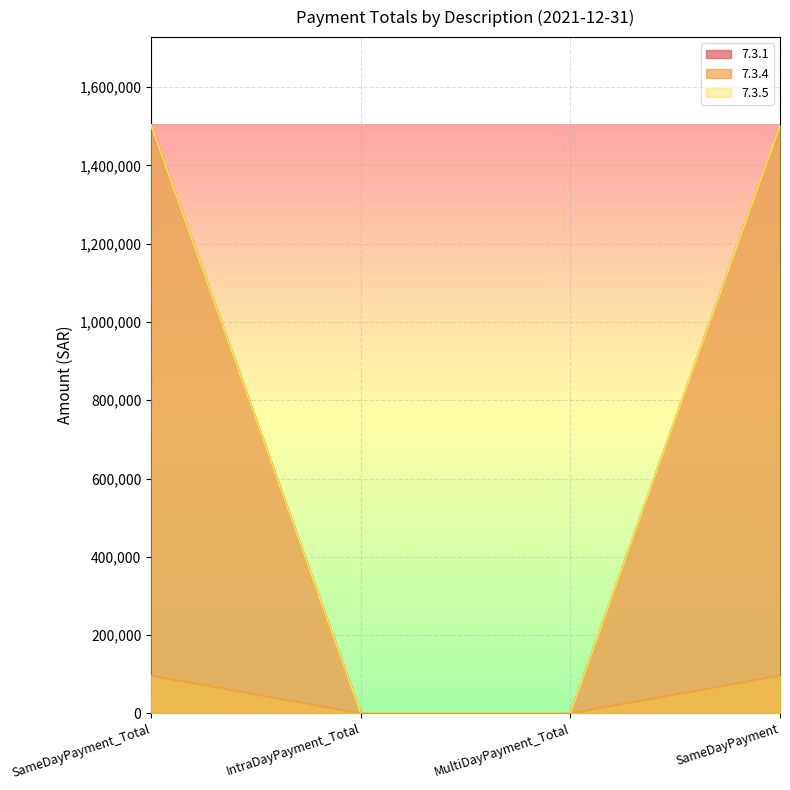

What is the label of the 3rd point from the right?

IntraDayPayment_Total